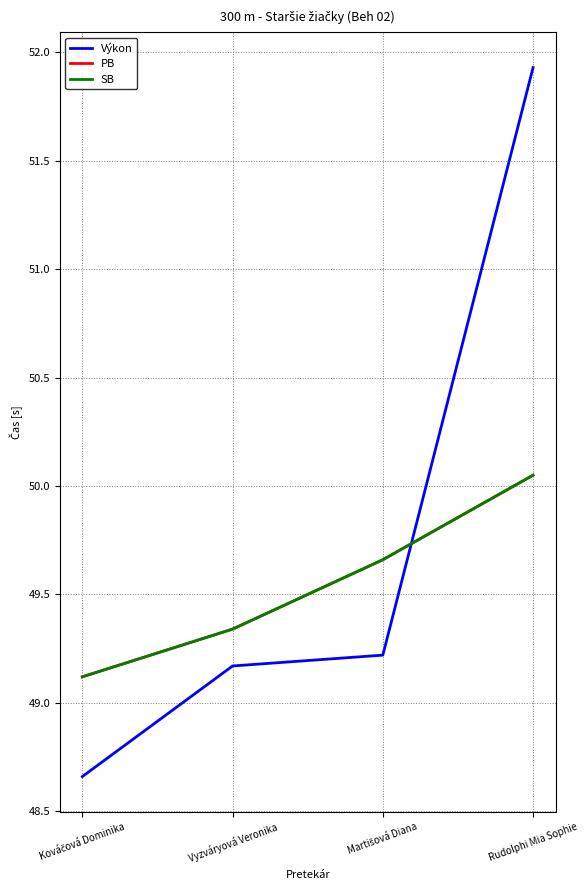

Reading left to right, transcribe all the data shown in this chart.

Výkon: 48.7	49.2	49.2	51.9
PB: 49.1	49.3	49.7	50.0
SB: 49.1	49.3	49.7	50.0